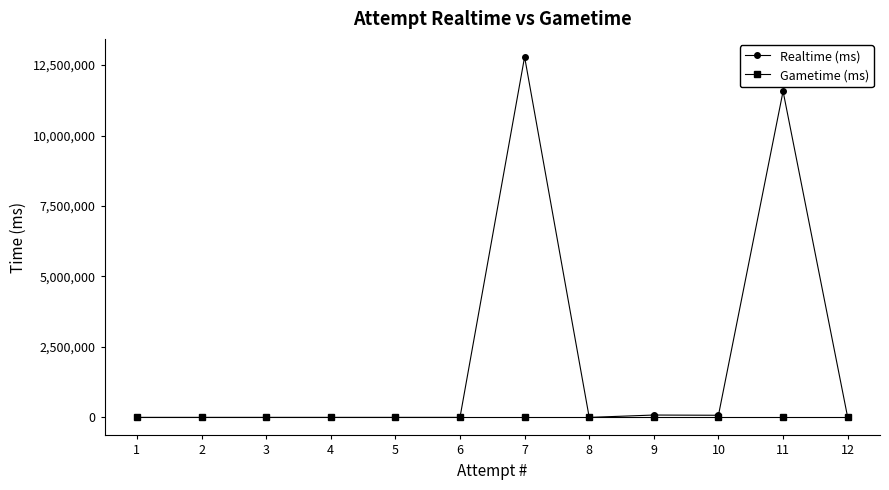

Rank the series by their maximum value, from highest to lowest.

Realtime (ms), Gametime (ms)